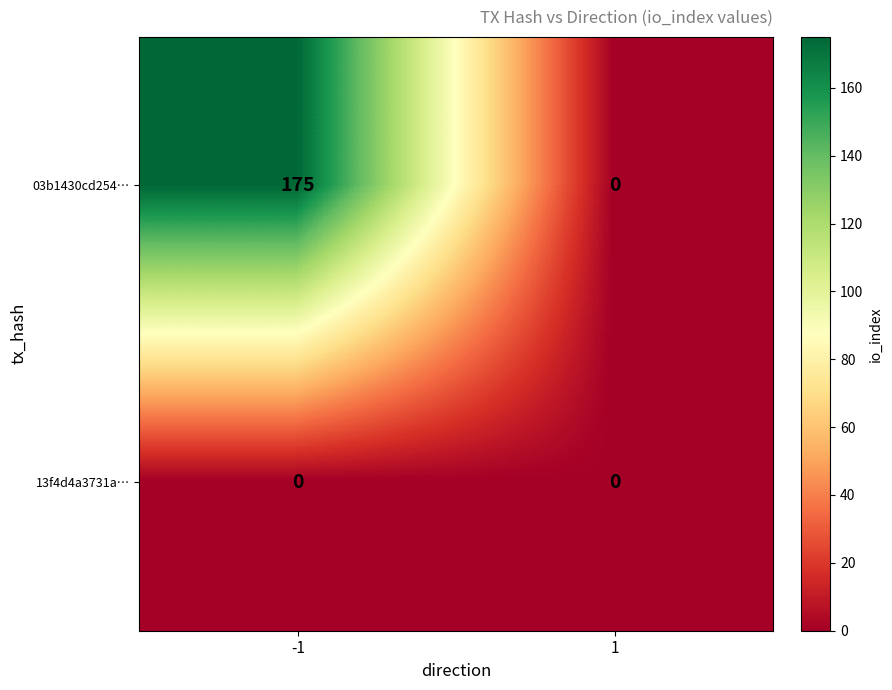

What is the difference between the highest and lowest values at -1?

175